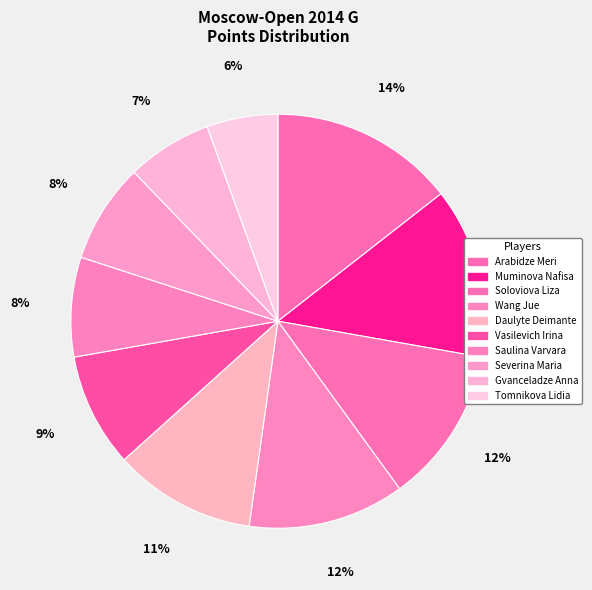

How many slices are in this pie chart?

10